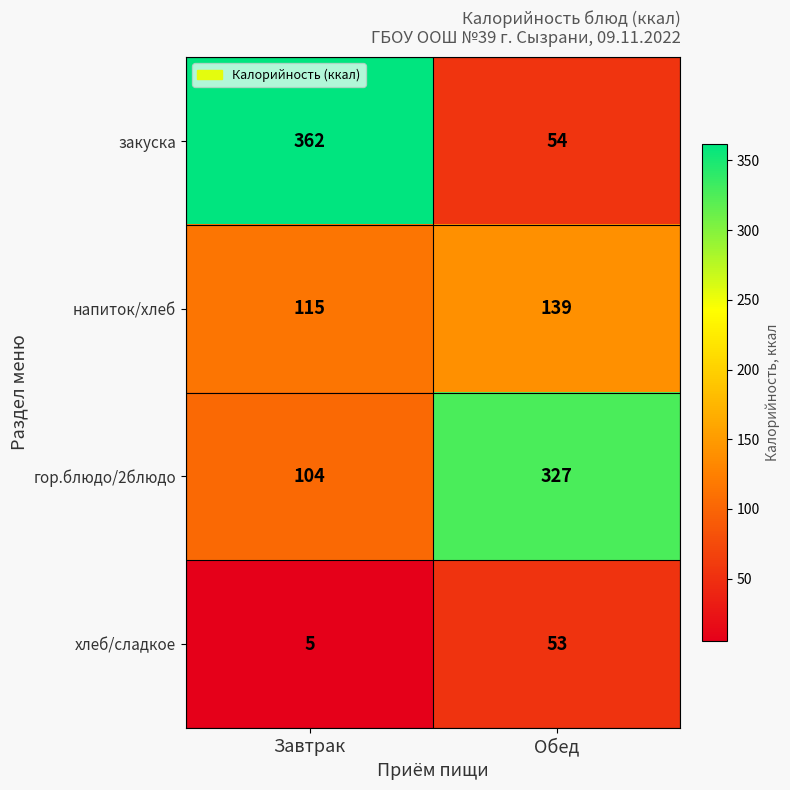

Reading right to left, extract all data points from this chart.

закуска: 54	362
напиток/хлеб: 139	115
гор.блюдо/2блюдо: 327	104
хлеб/сладкое: 53	5